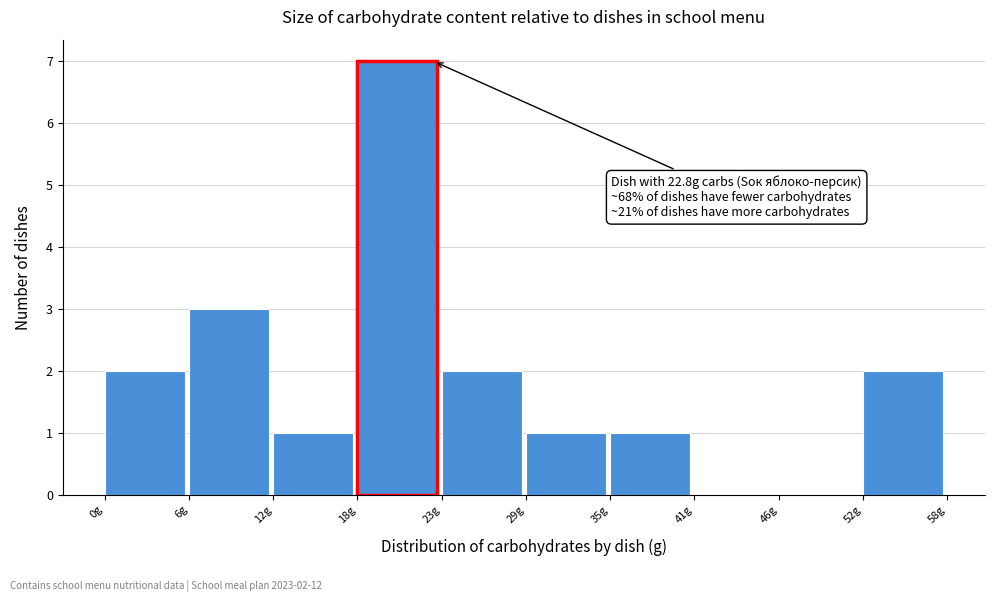

Over which range of the x-axis is the bar tallest?

18 to 23